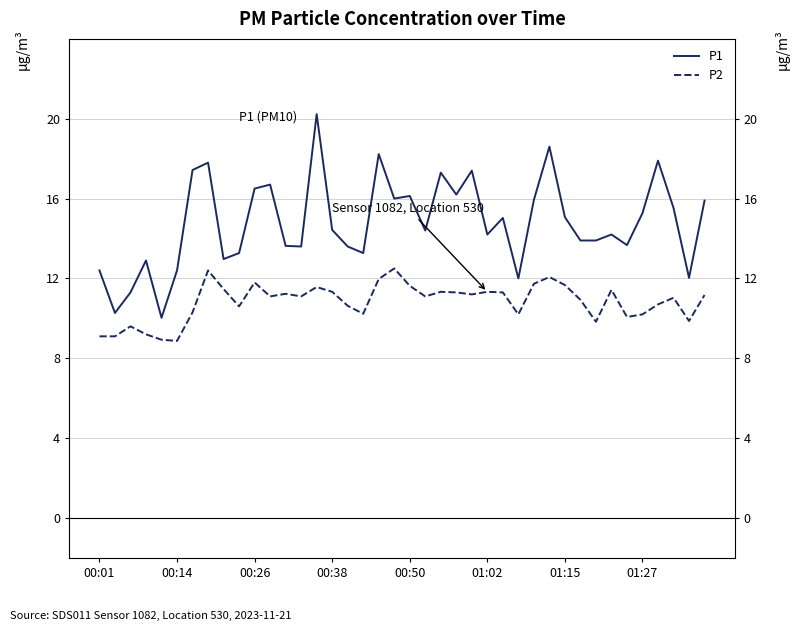

True or false: P2 and P1 intersect in this chart.

False